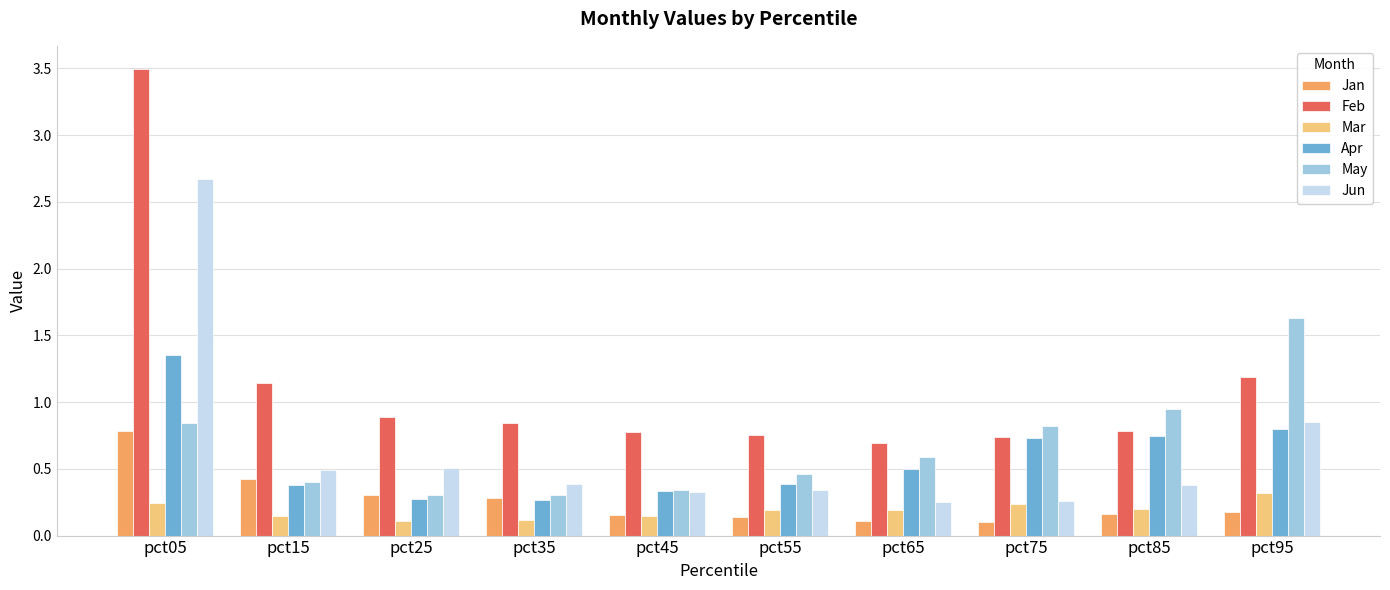

The Jan series shows 0.2 at pct85. True or false?

True